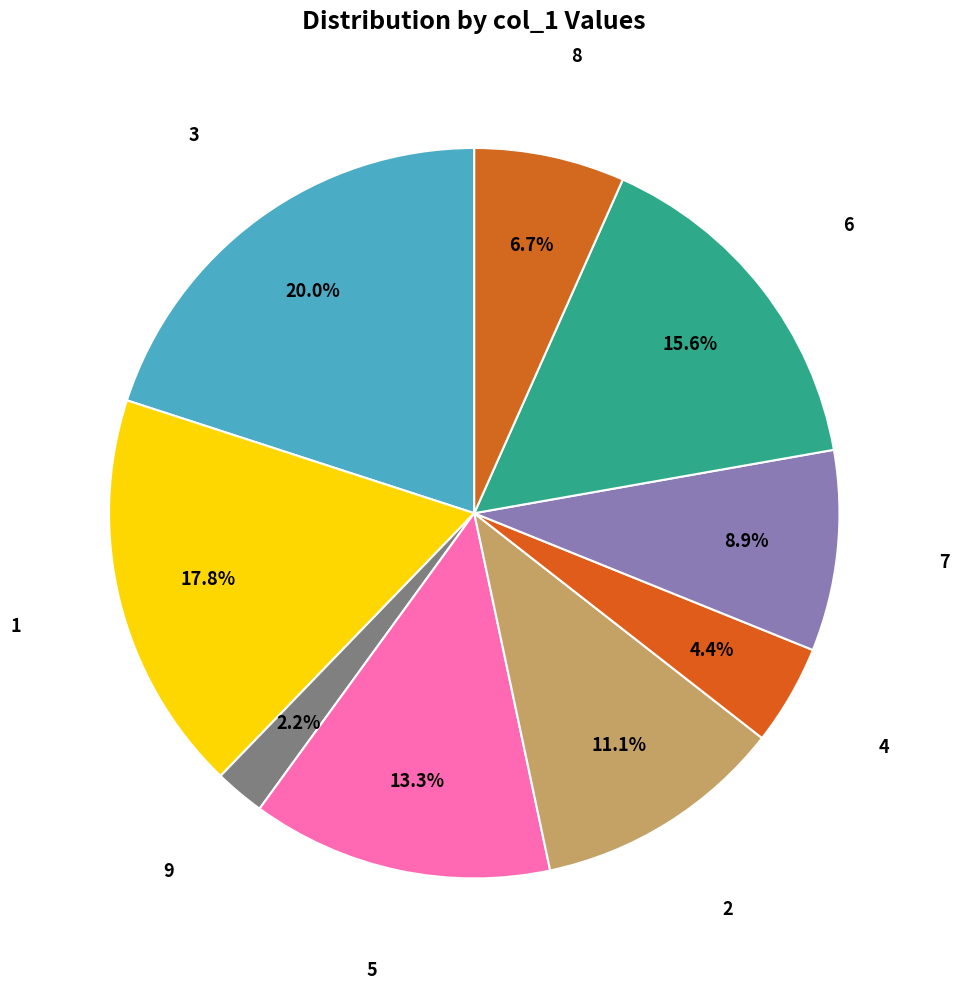

How many segments does this pie chart have?

9